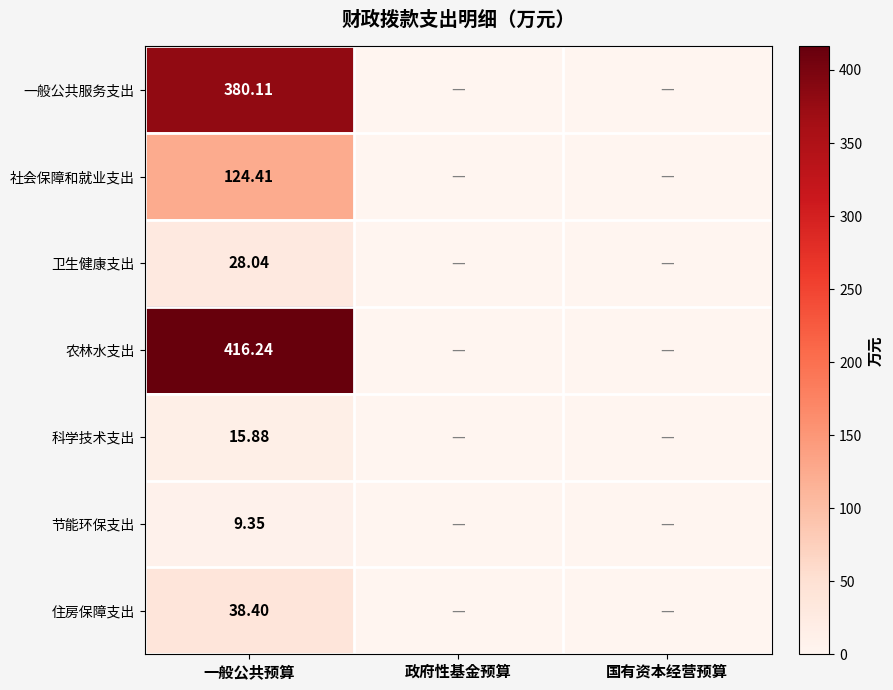

The value of 卫生健康支出 at 一般公共预算 is 49.5. True or false?

False